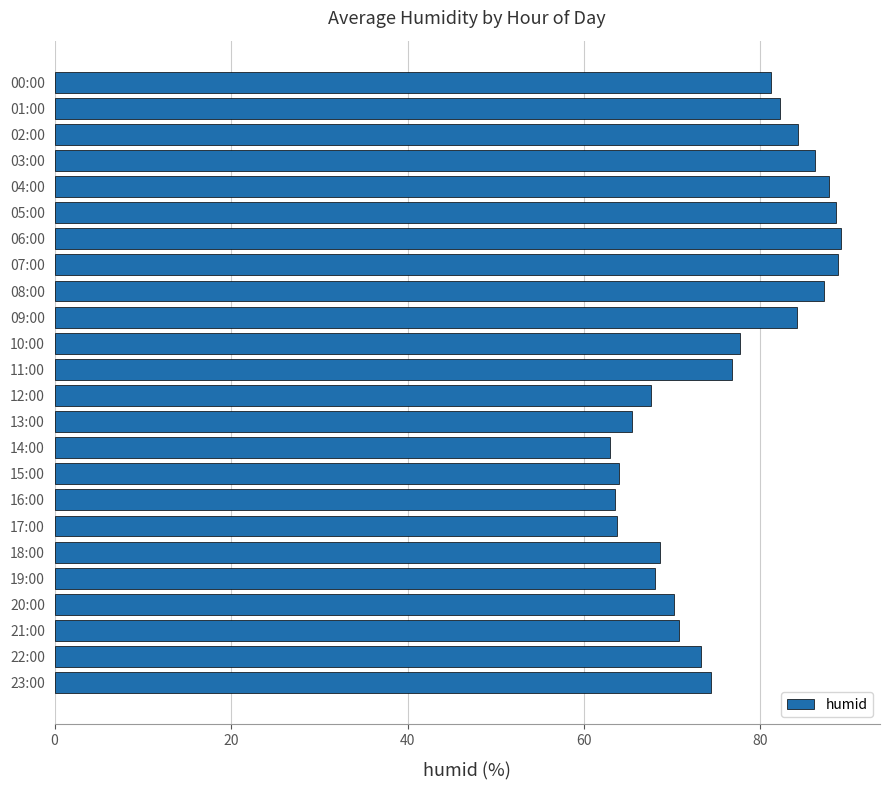

What position from the bottom is 07:00?

17